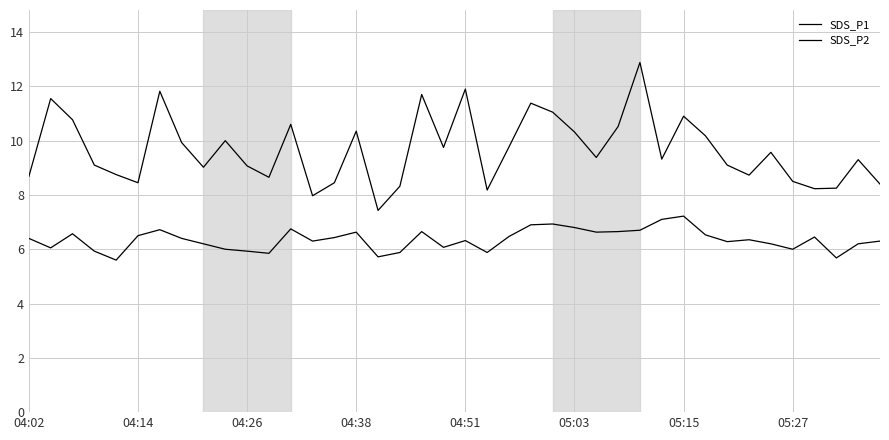

Count the number of data series in this chart.

2